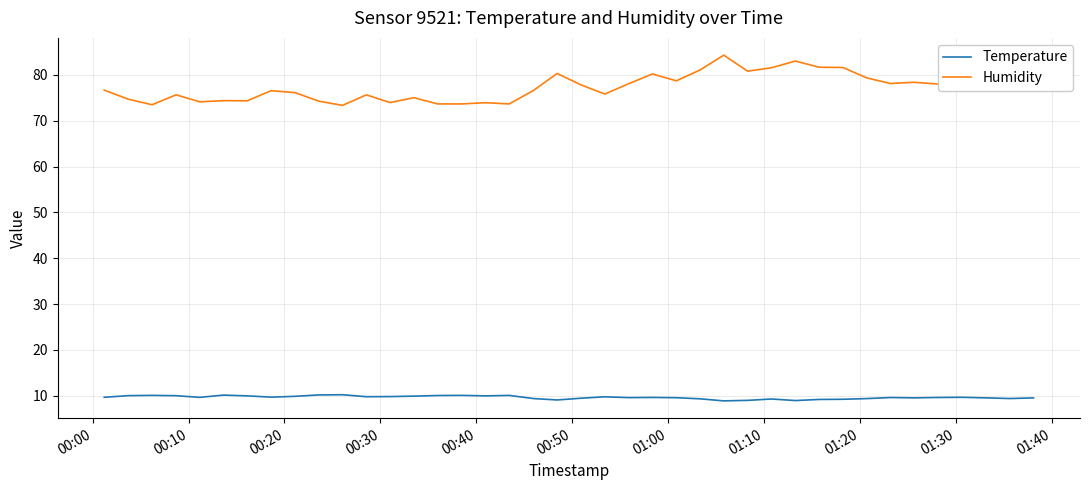

What is the greatest value displayed?

84.3